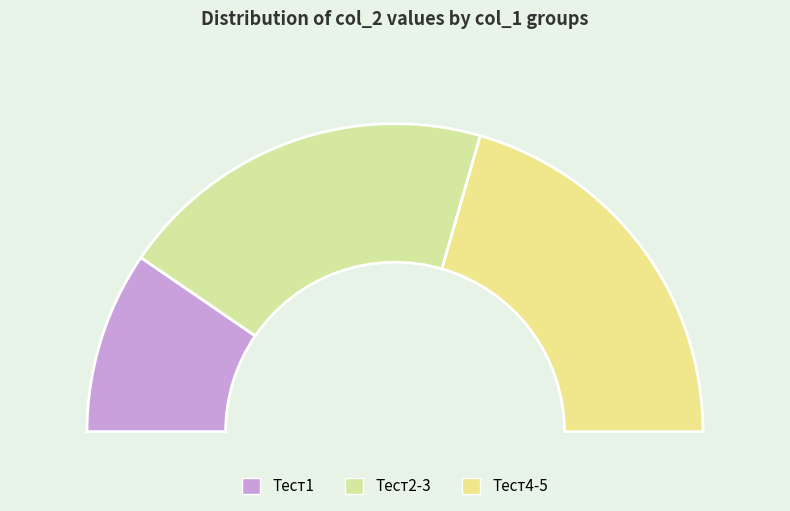

Is it true that 56 is 21% of the pie?

True